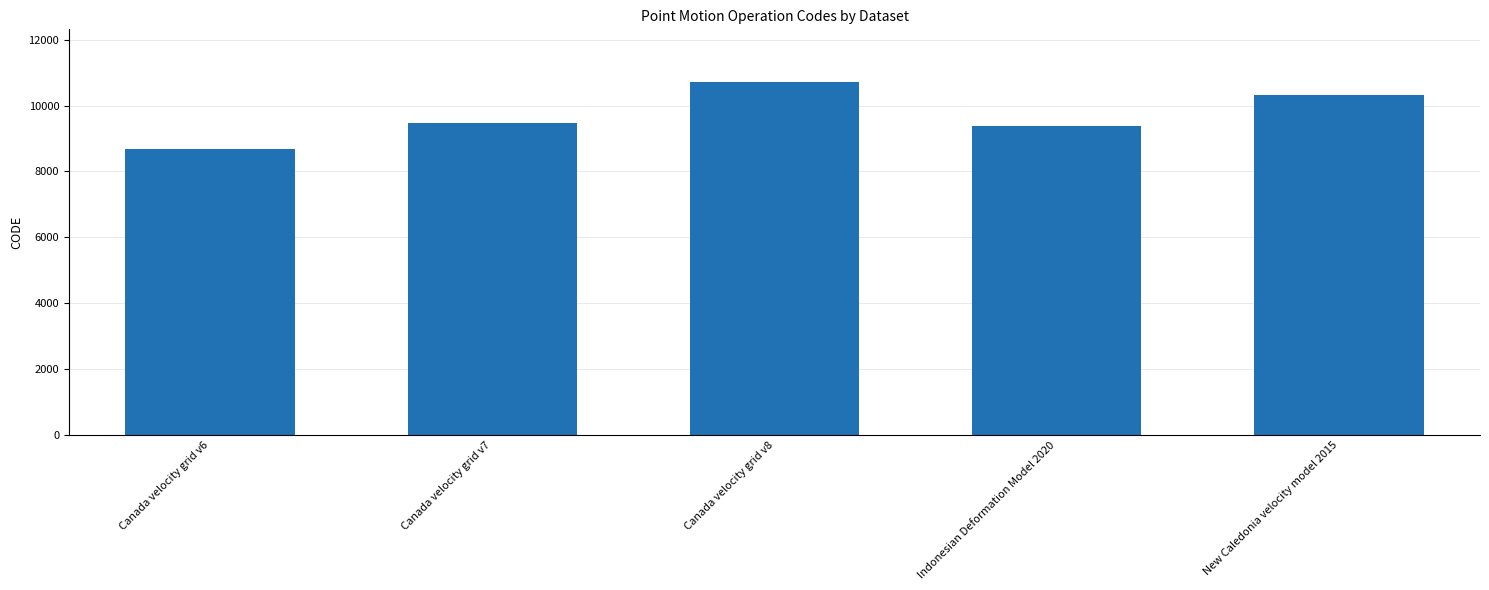

Which label corresponds to the smallest value in the chart?

Canada velocity grid v6